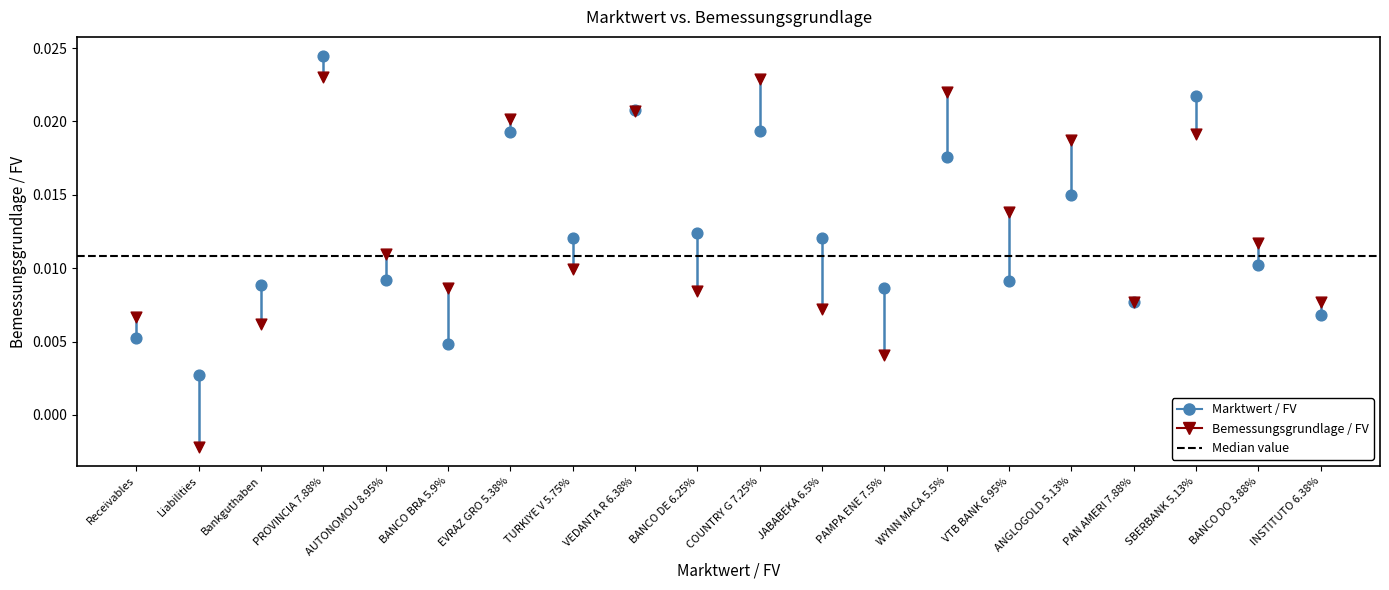

Which series reaches the maximum Y coordinate?

Marktwert / FV